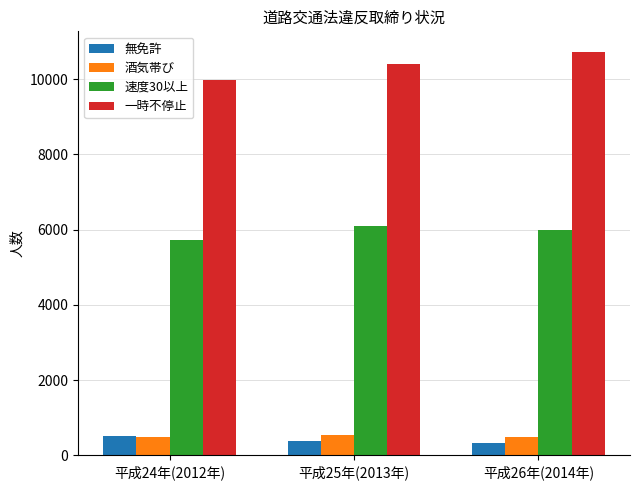

How many data points in 速度30以上 are less than 5979?

1